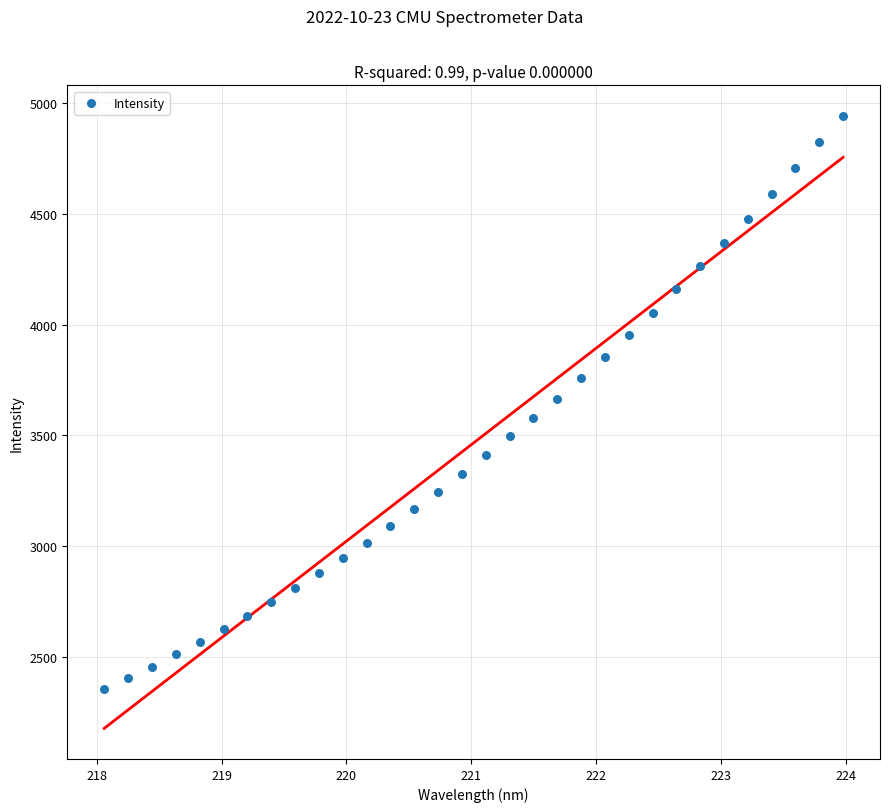

What is the range of X values (max minus min)?

5.9